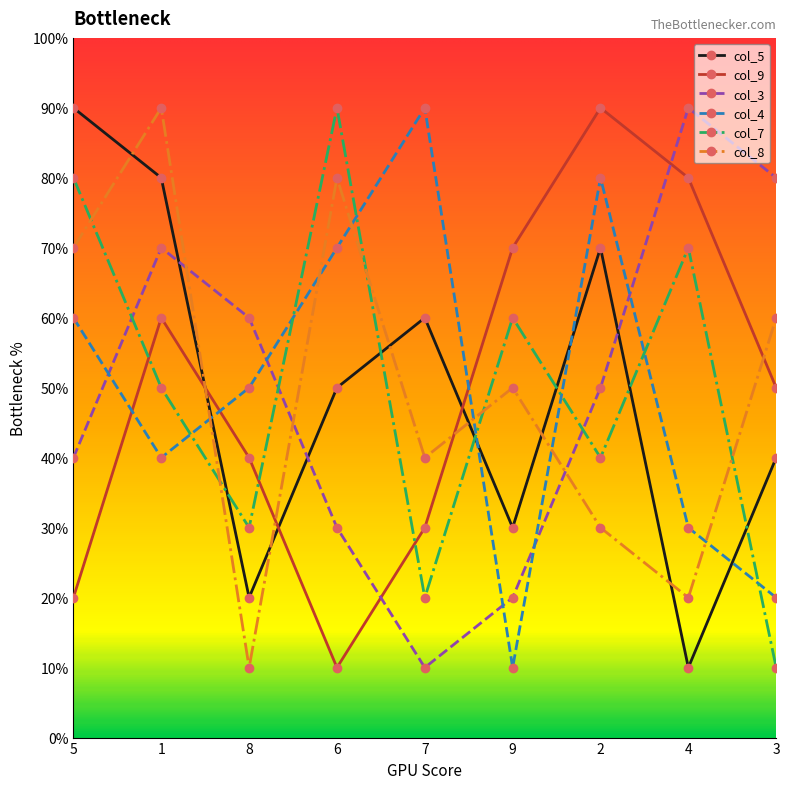

Between which two adjacent categories do col_8 and col_5 first intersect?

5 and 1